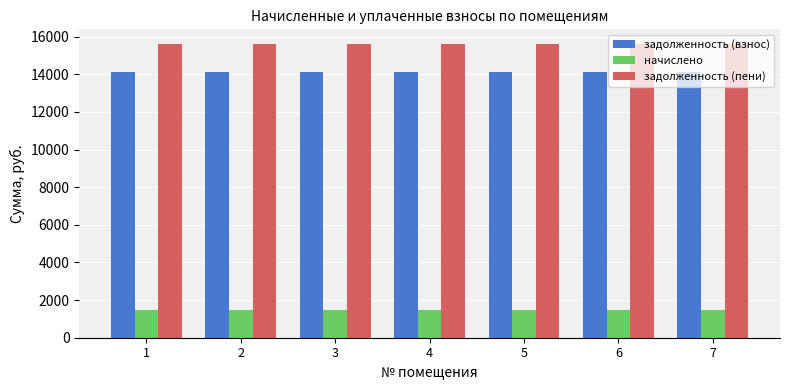

What is the spread (max minus min) of values at 1?

14130.6